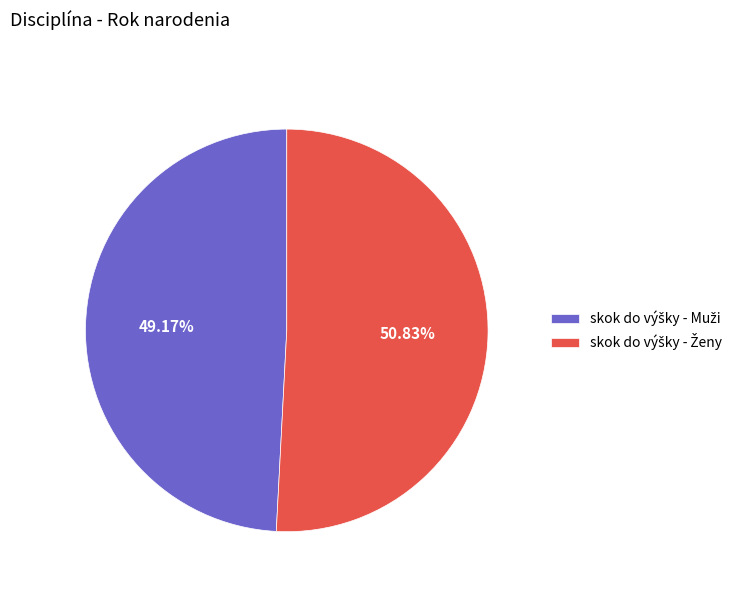

Is there a majority slice in this chart?

Yes